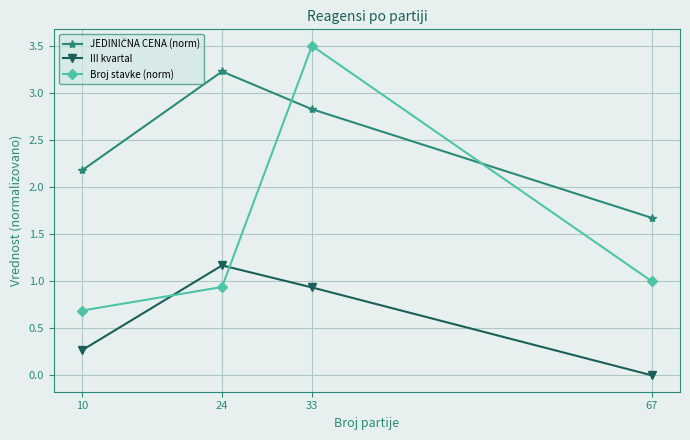

What is the approximate value of Broj stavke (norm) at 10?

0.7